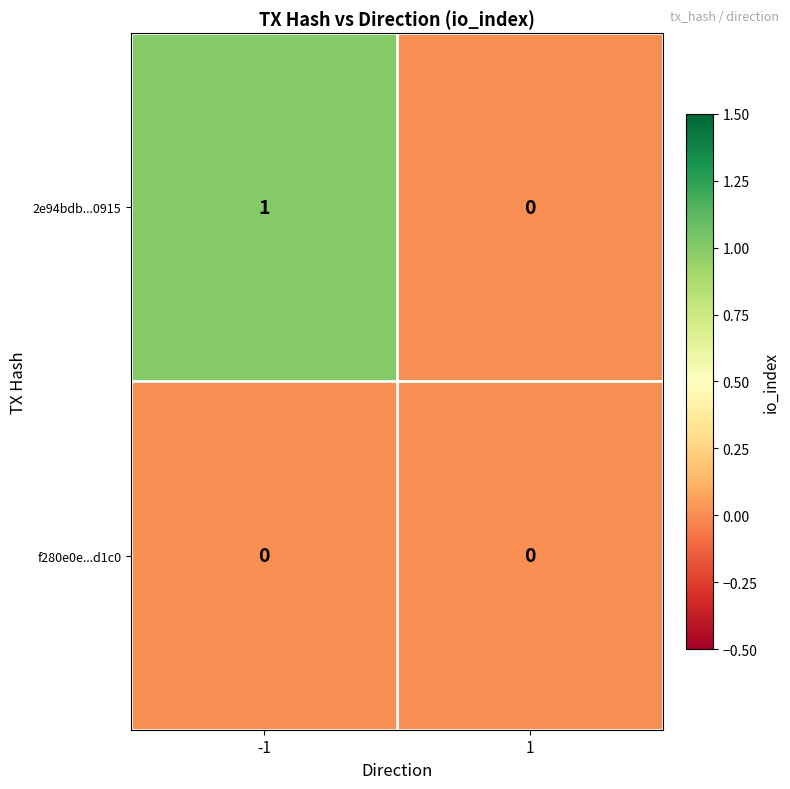

Which series has the largest total across all categories?

2e94bdb...0915